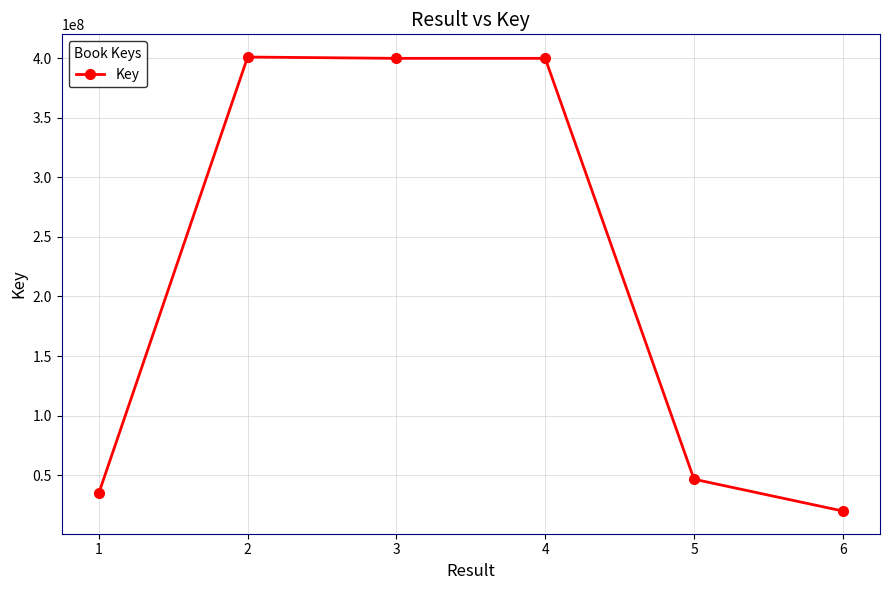

What is the difference between the maximum and minimum values?

381443409